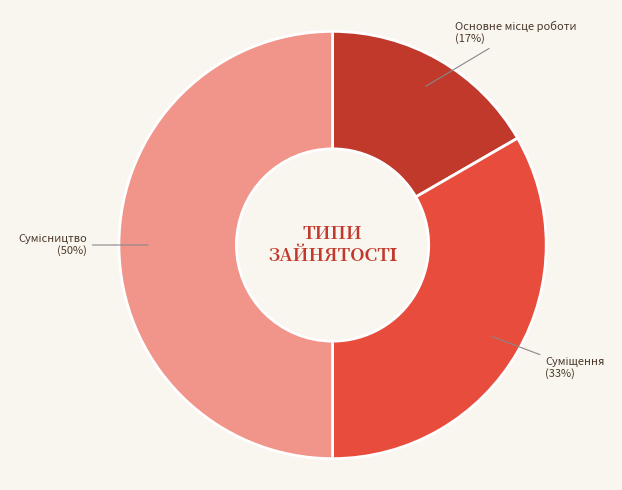

To the nearest percent, what is the average slice percentage?

33%